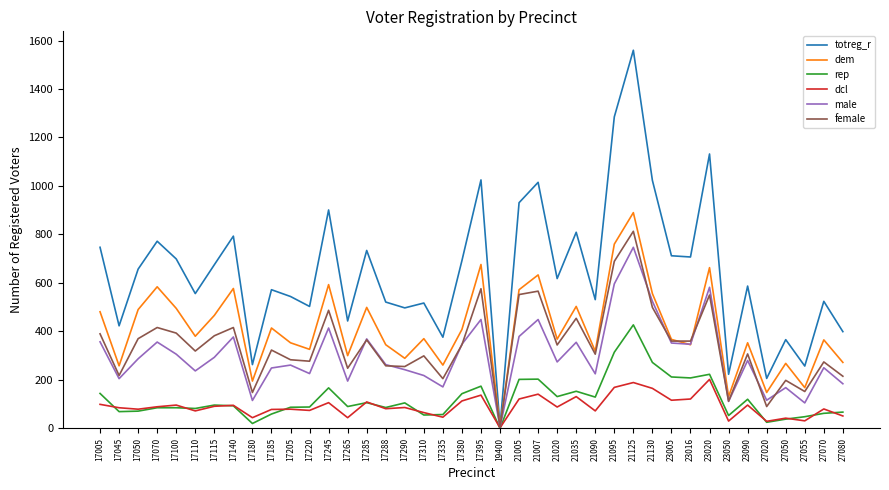

How many lines are shown in the chart?

6